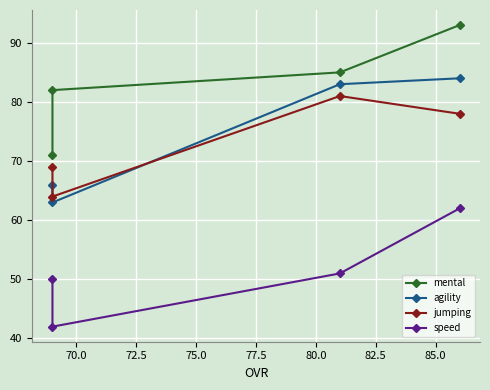

Count the number of data series in this chart.

4